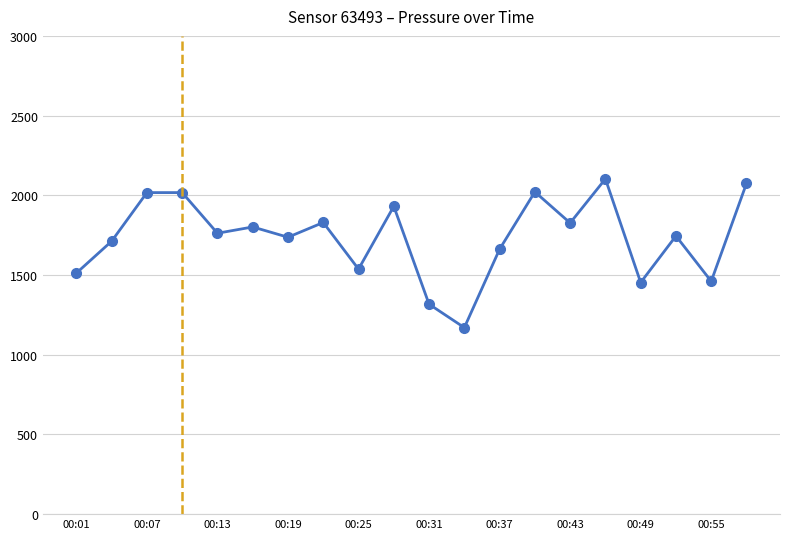

What is the value of the 7th point from the left?

1737.0